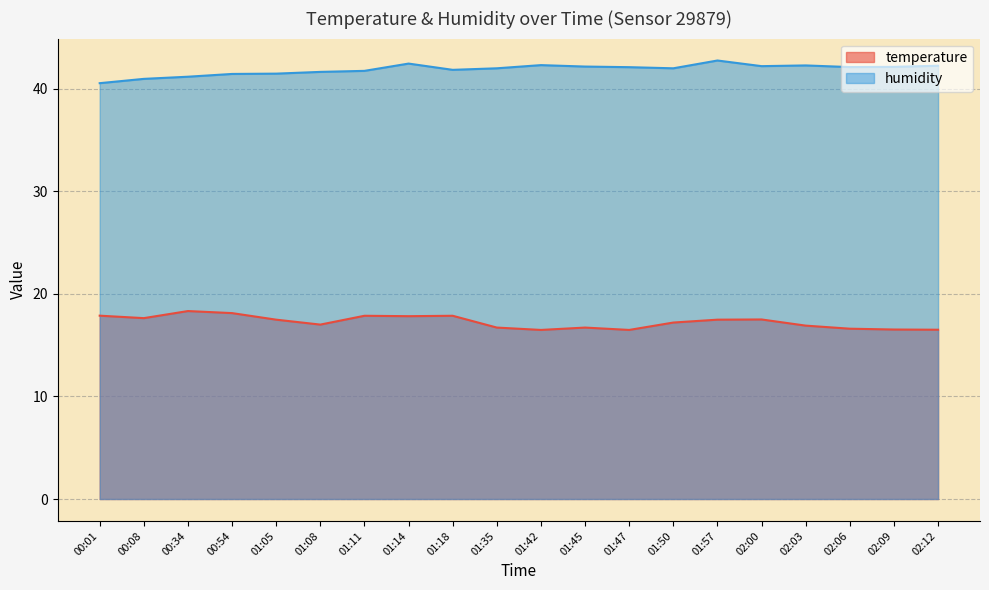

Where is the first local minimum for humidity?

01:18